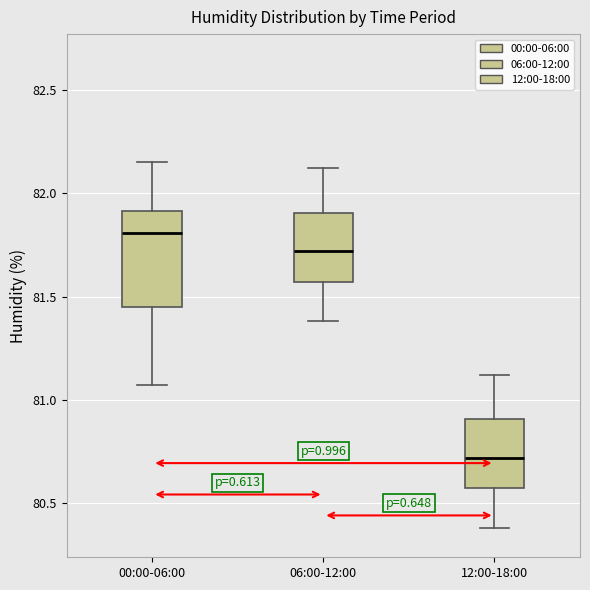

Reading left to right, transcribe this box plot: for each box, give where its median line is, the range the box spans, and where its two whiskers end, as read against the y-axis. The values are not printed on the chart, so give them approximately, as read against the axis.

00:00-06:00: median 81.80, box 81.45 to 81.90, whiskers 81.05 to 82.15
06:00-12:00: median 81.70, box 81.55 to 81.90, whiskers 81.40 to 82.10
12:00-18:00: median 80.70, box 80.55 to 80.90, whiskers 80.40 to 81.10